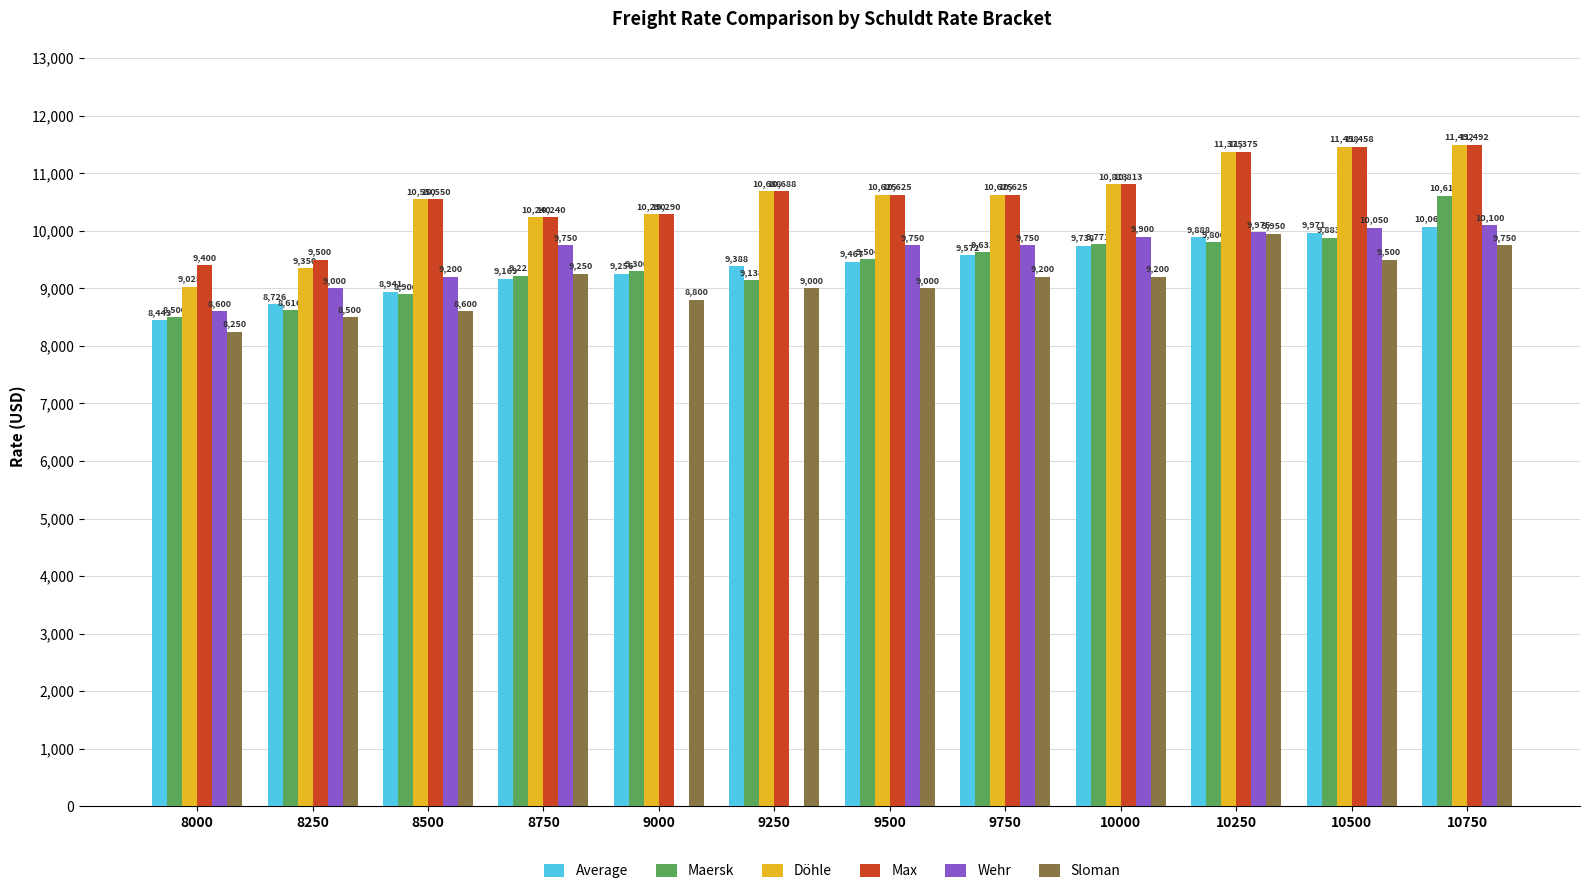

At which category is the sum across all series the highest?

10750